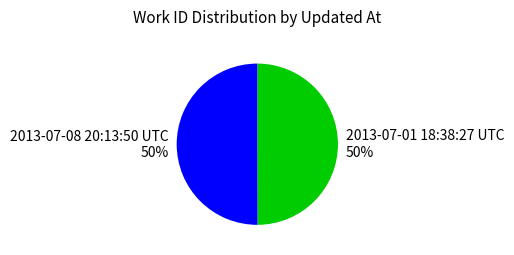

To the nearest percent, what is the combined percentage of 2013-07-08 20:13:50 UTC and 2013-07-01 18:38:27 UTC?

100%